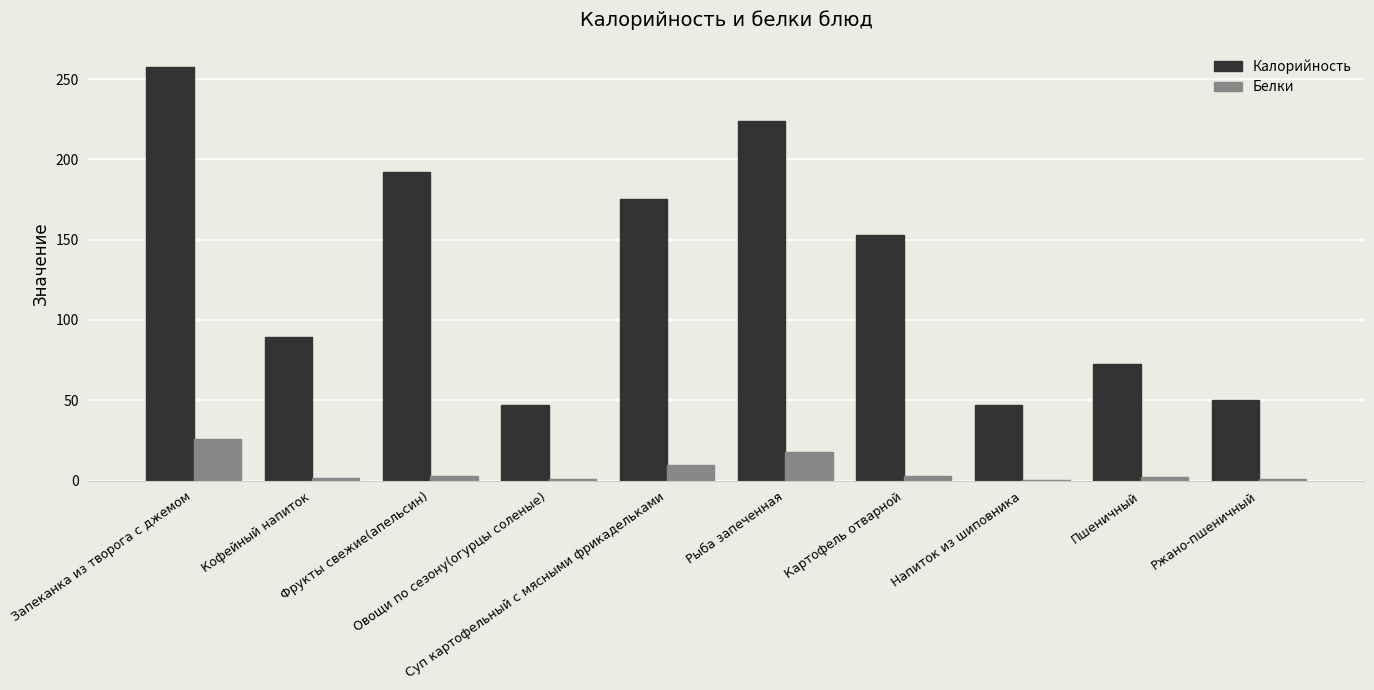

What is the sum of all Белки values?

65.2